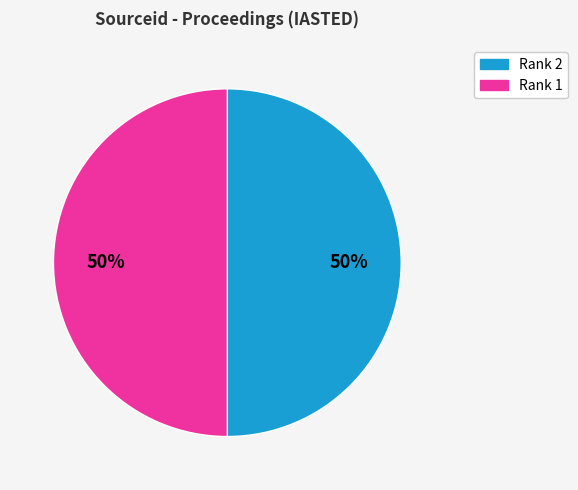

What is the ratio of the value at Rank 1 to the value at Rank 2?

1.0